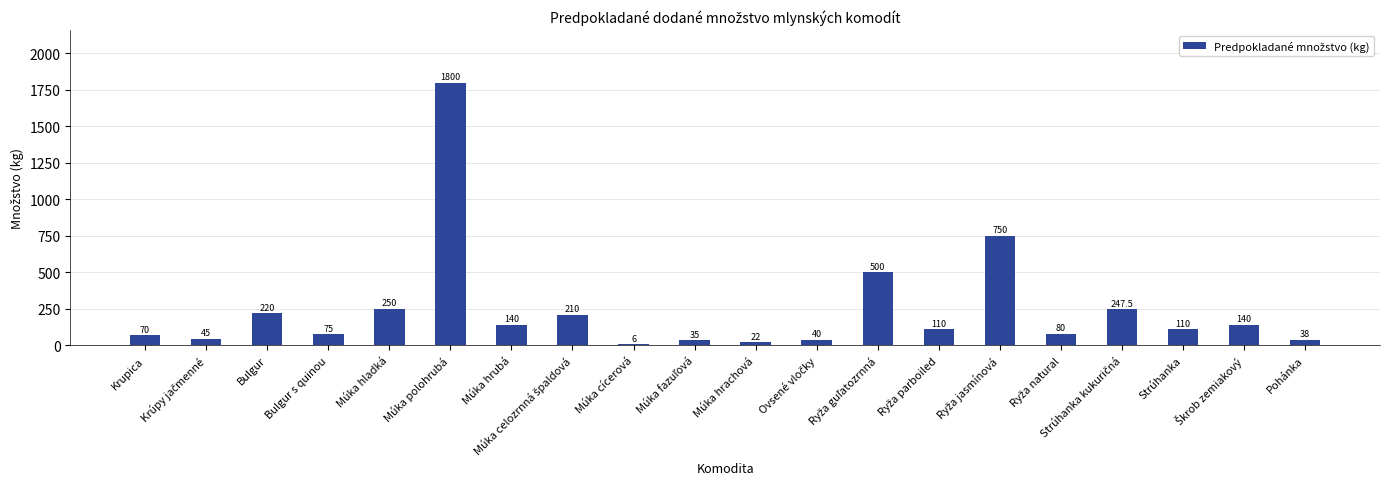

Are the bars horizontal?

No